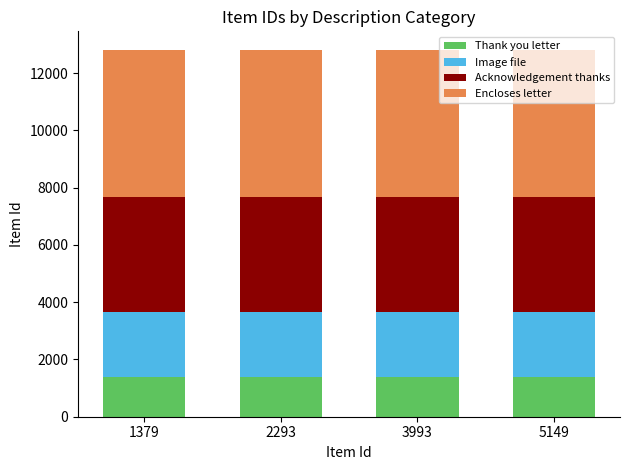

The Thank you letter series shows 737 at 5149. True or false?

False